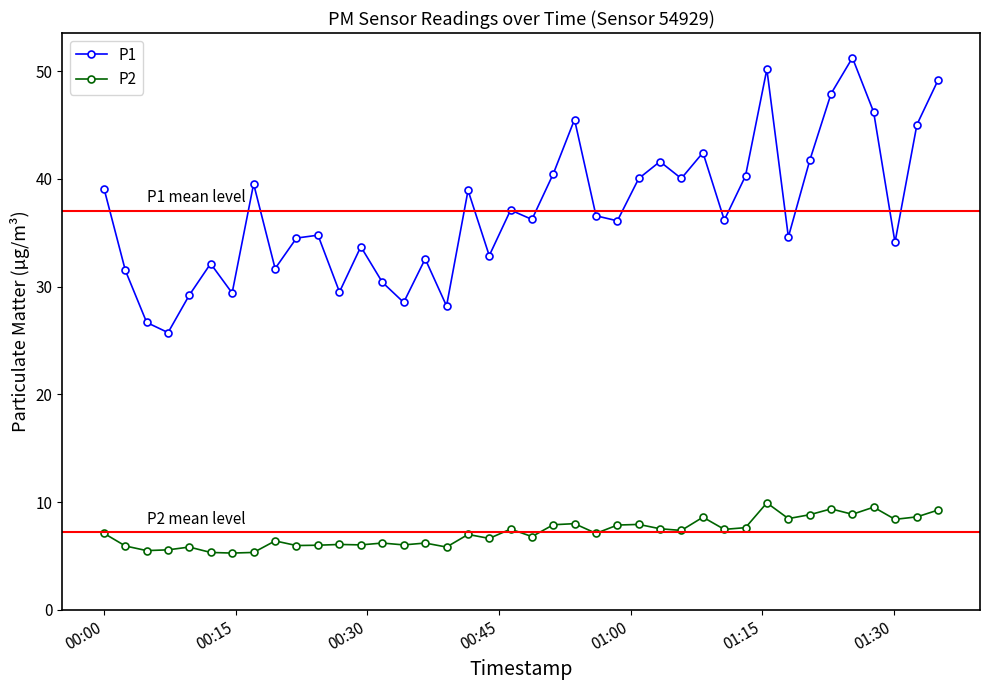

True or false: P2 has more than 1 points higher than both neighbors.

True